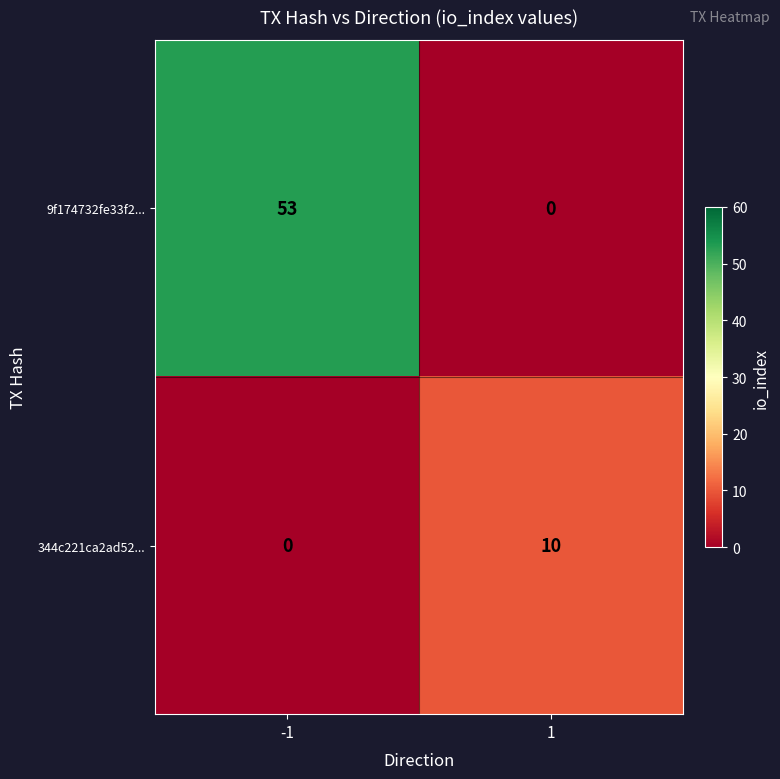

Reading left to right, what are all the values shown in this chart?

9f174732fe33f2...: -1=53	1=0
344c221ca2ad52...: -1=0	1=10